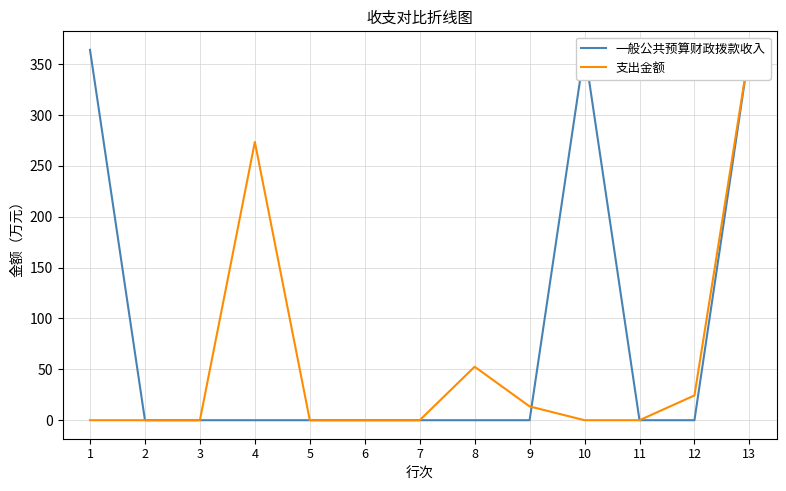

Which category has the lowest value across all series?

2